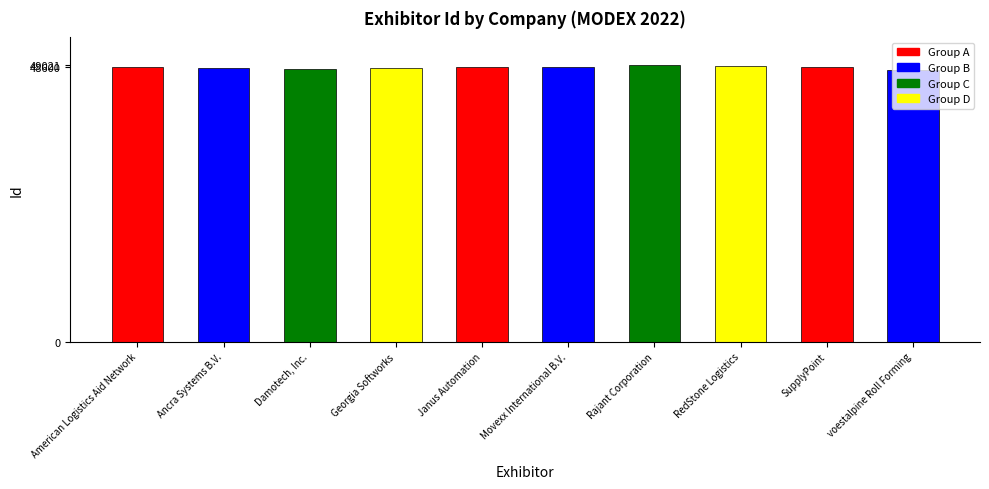

What is the difference between the maximum and second lowest values?

707